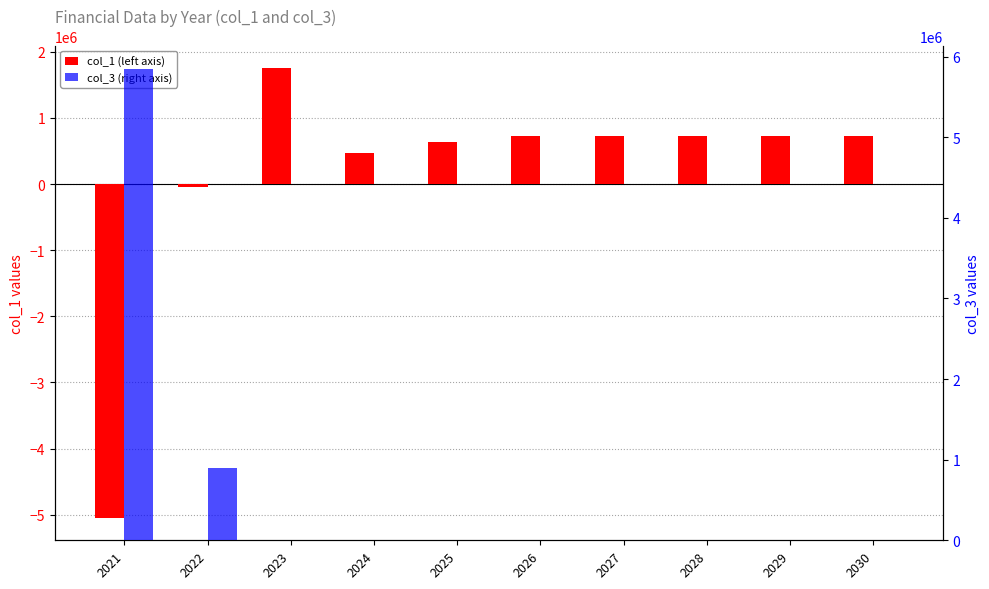

How many distinct data groups are displayed?

2